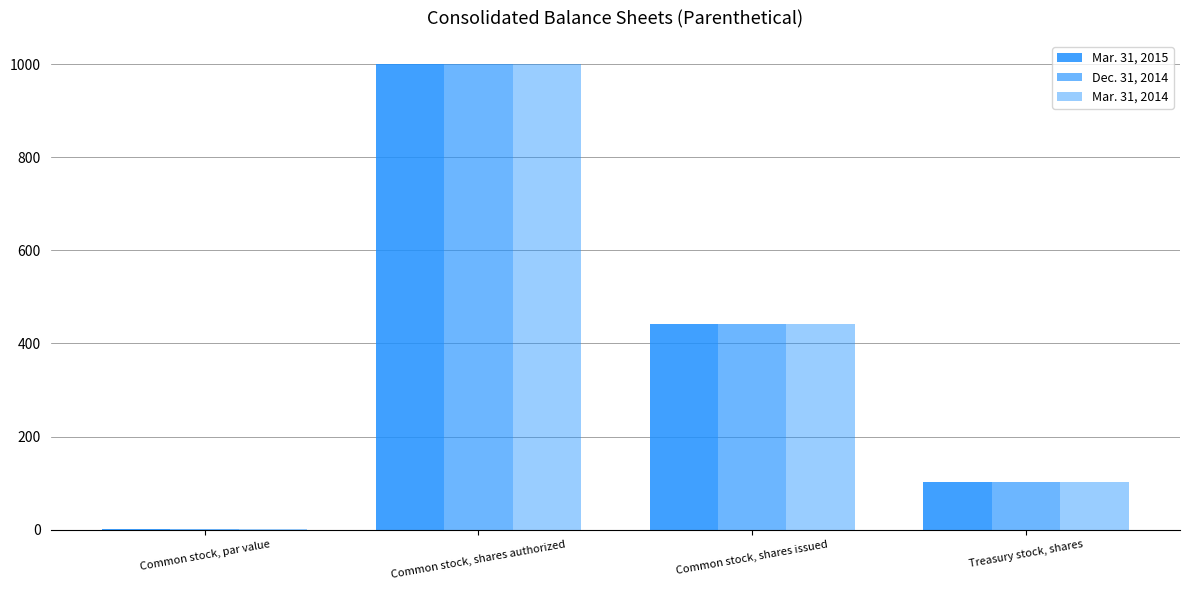

What is the label of the 1st bar from the right?

Treasury stock, shares